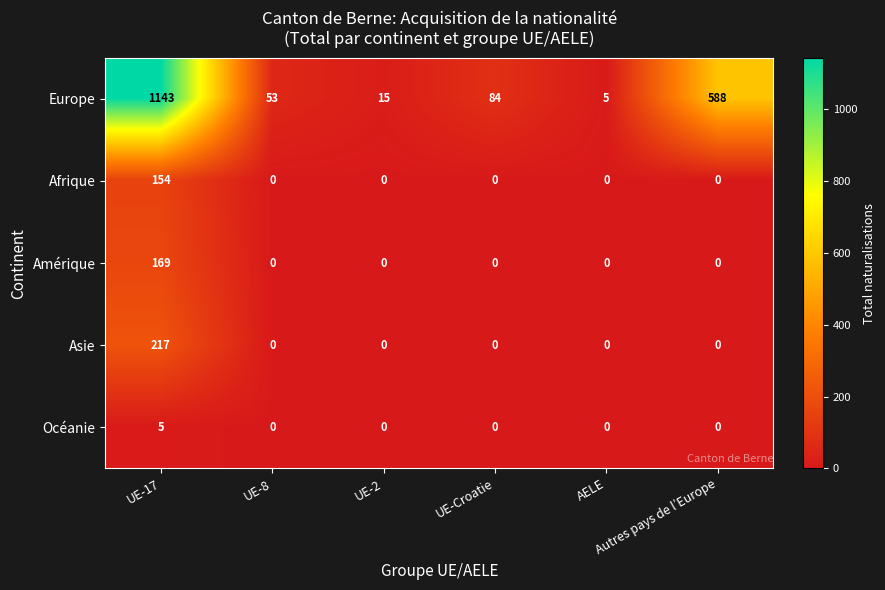

How many positive values does the Asie series have?

1